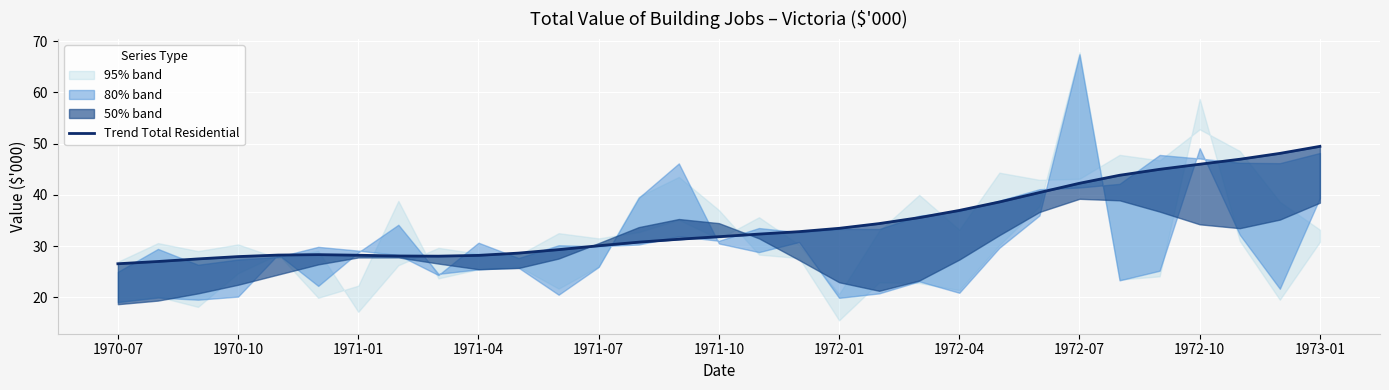

Count the number of categories in the chart.

31